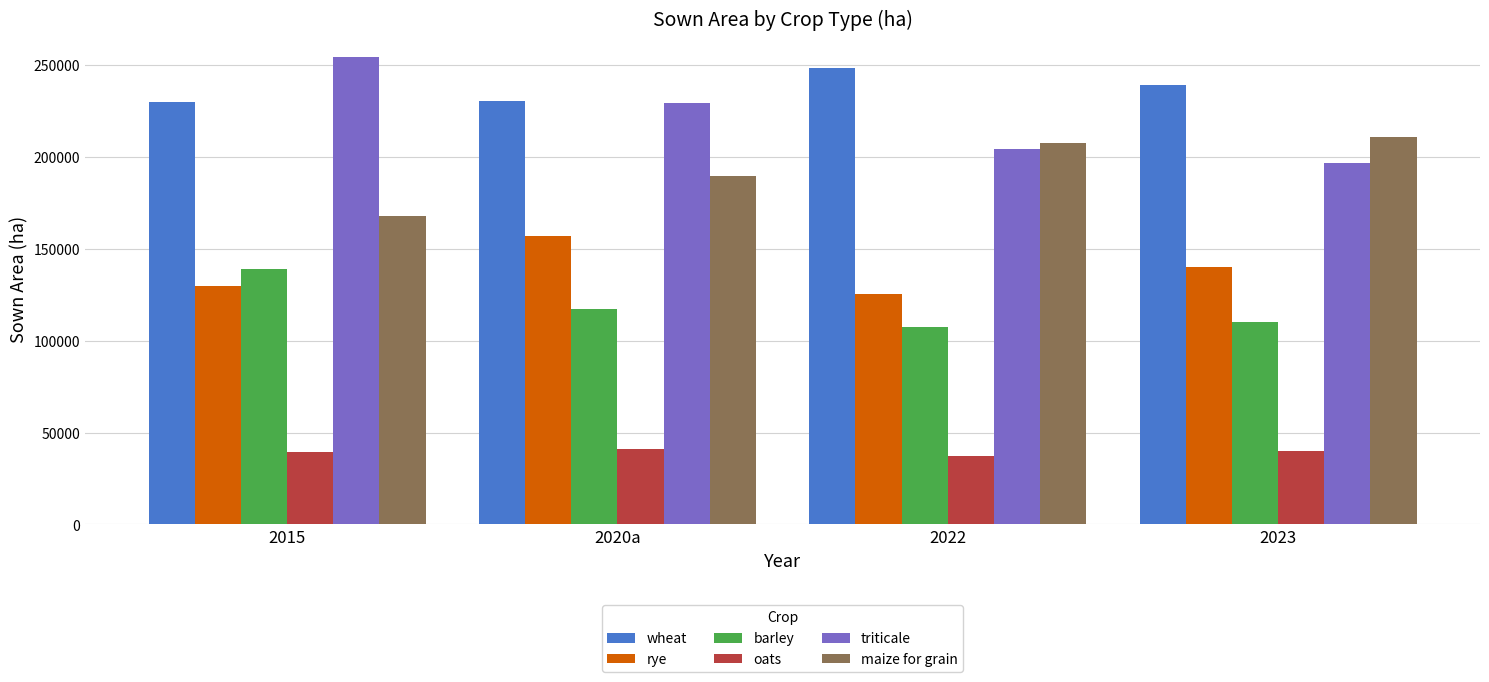

What is the difference between the highest and lowest values at 2022?

211456